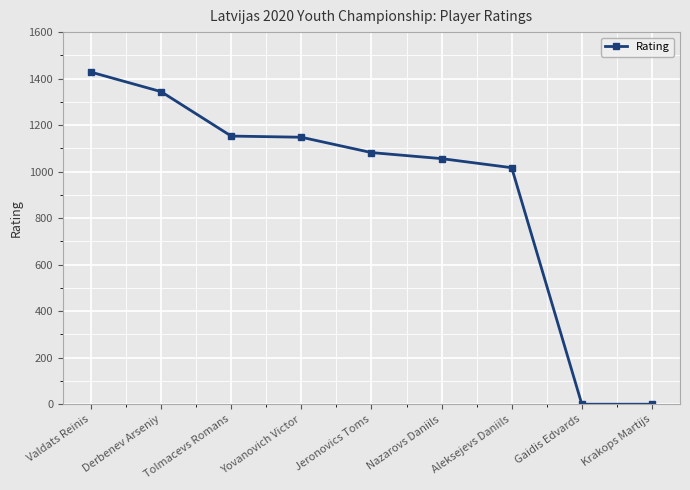

Which has a higher value, Gaidis Edvards or Aleksejevs Daniils?

Aleksejevs Daniils